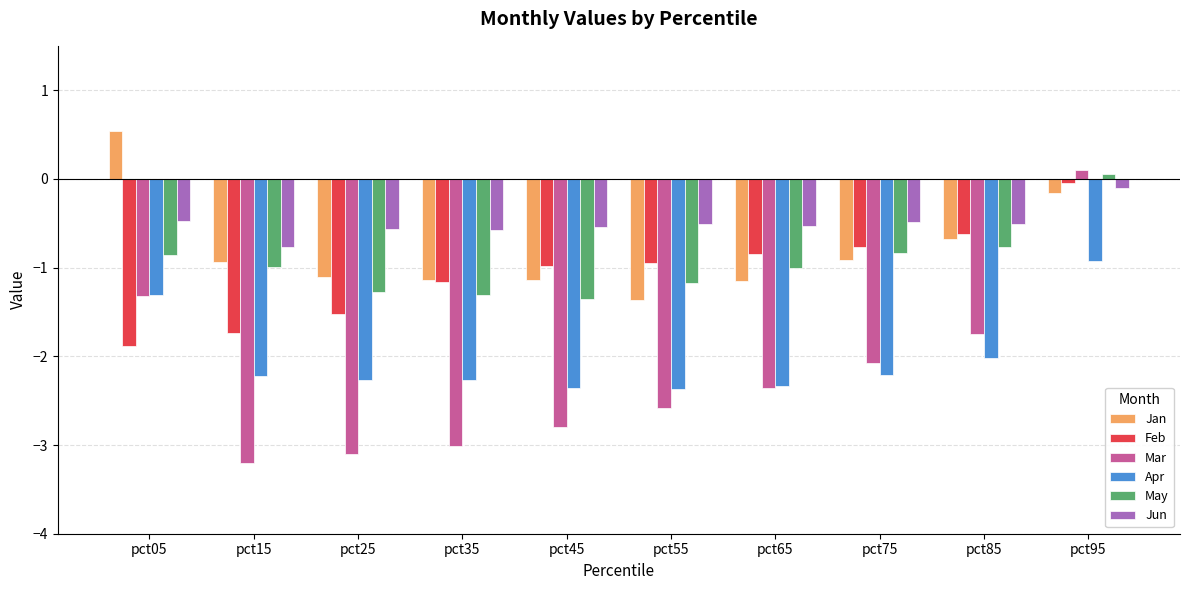

At how many categories does at least one series exceed 0?

2